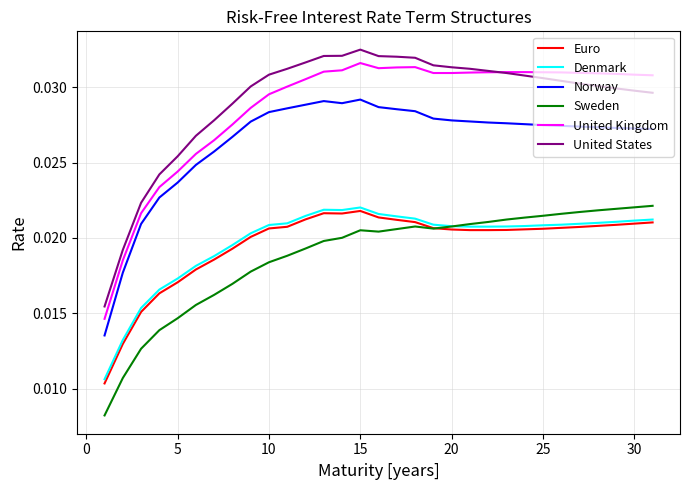

True or false: United States and Denmark intersect in this chart.

False